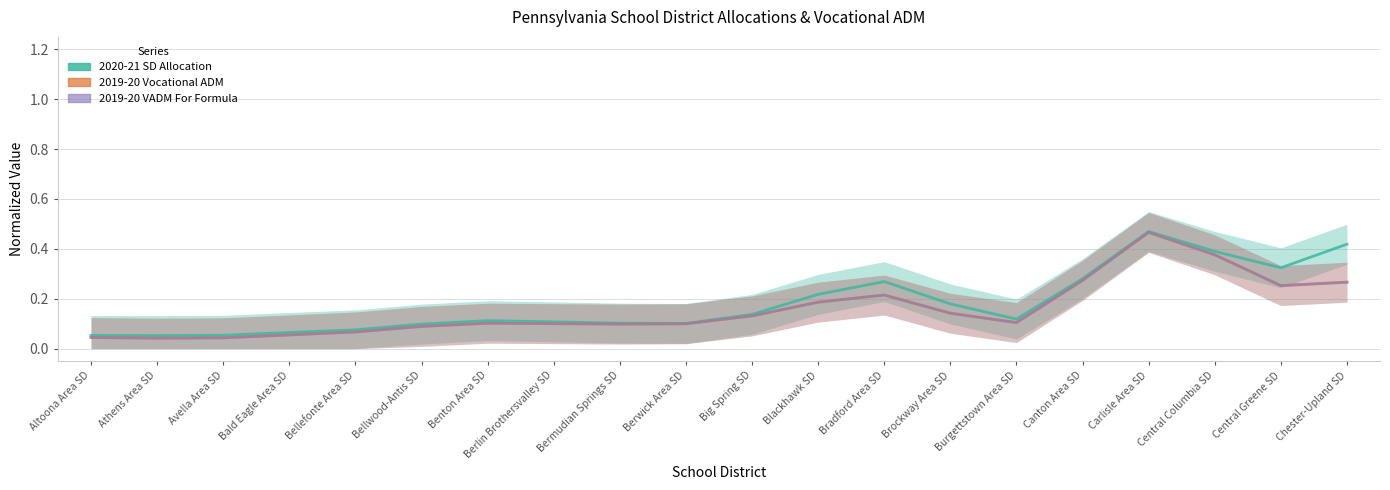

True or false: 2020-21 SD Allocation and 2019-20 Vocational ADM cross at least once.

False